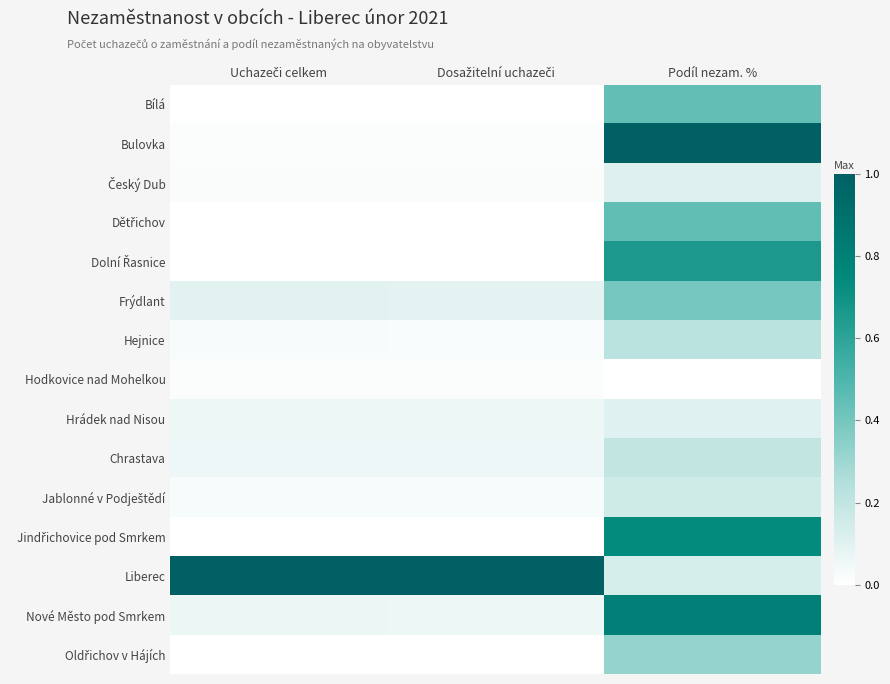

Which series has the largest total across all categories?

Liberec